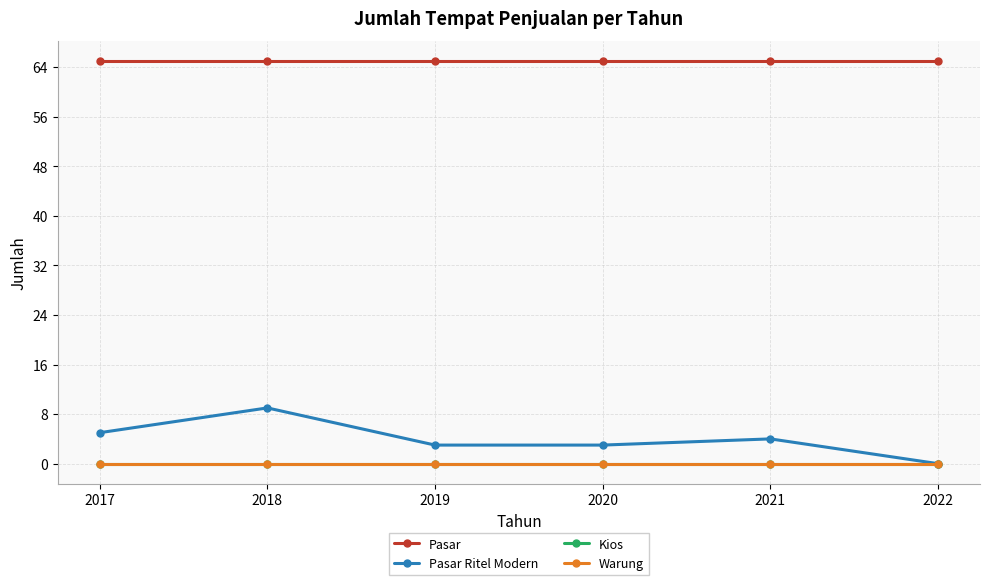

At which category does the chart reach its peak across all series?

2017